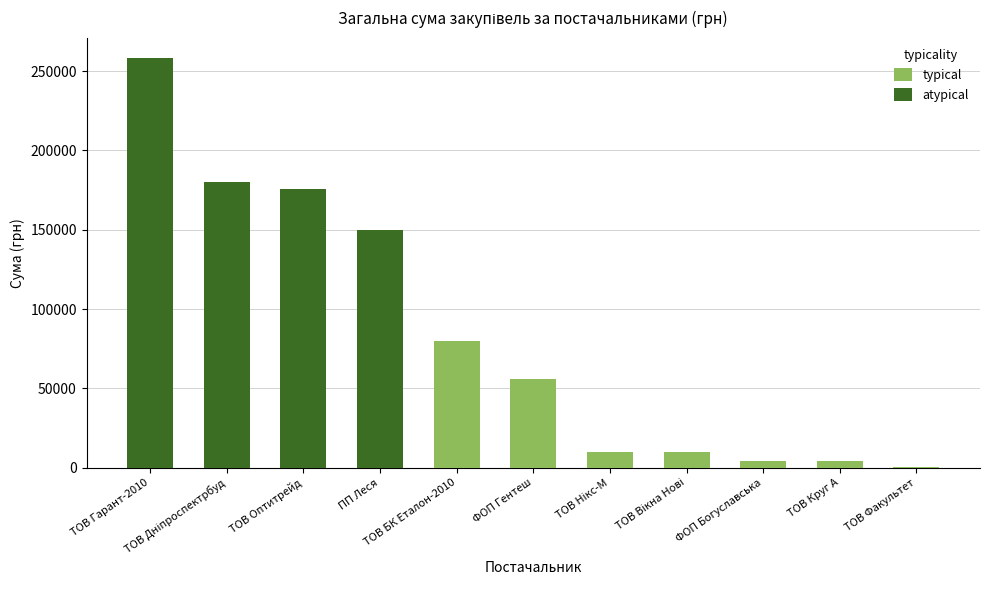

What are all the series names shown in the legend?

typical, atypical